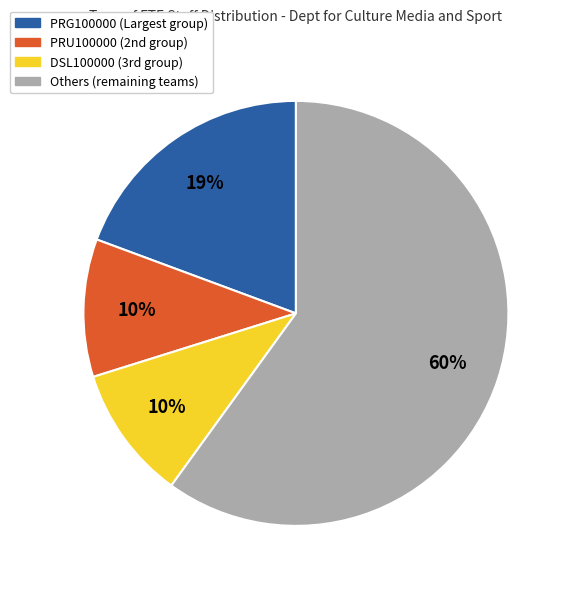

To the nearest percent, what is the average slice percentage?

25%